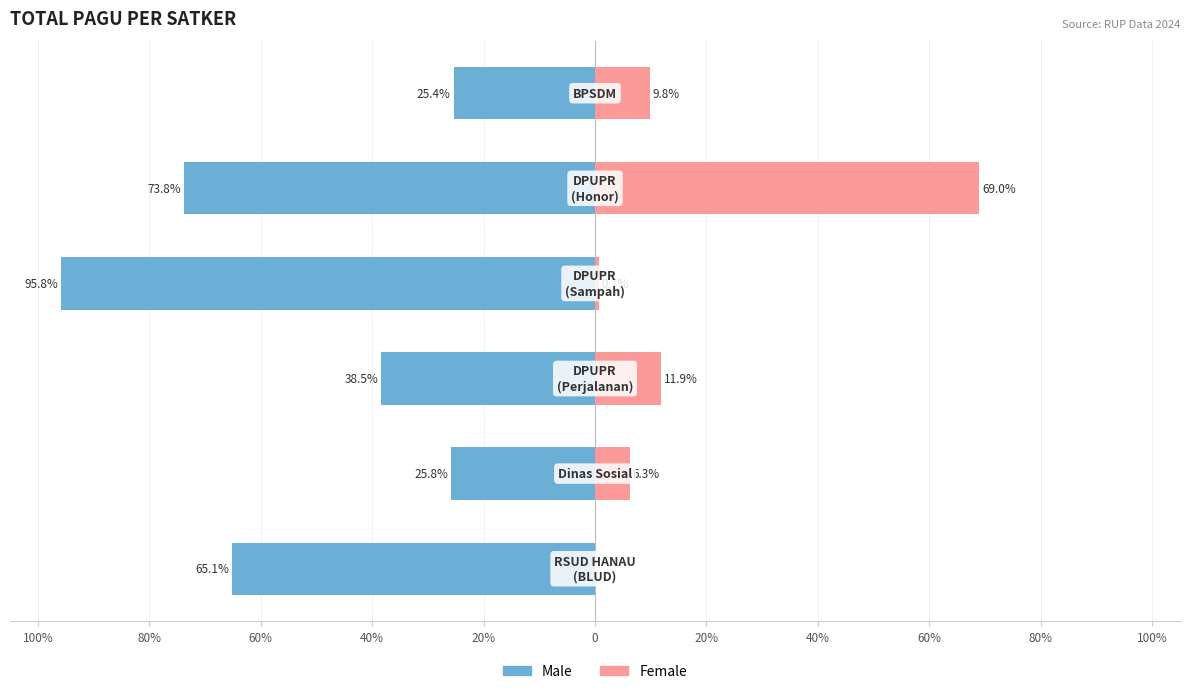

What are all the series names shown in the legend?

Male, Female